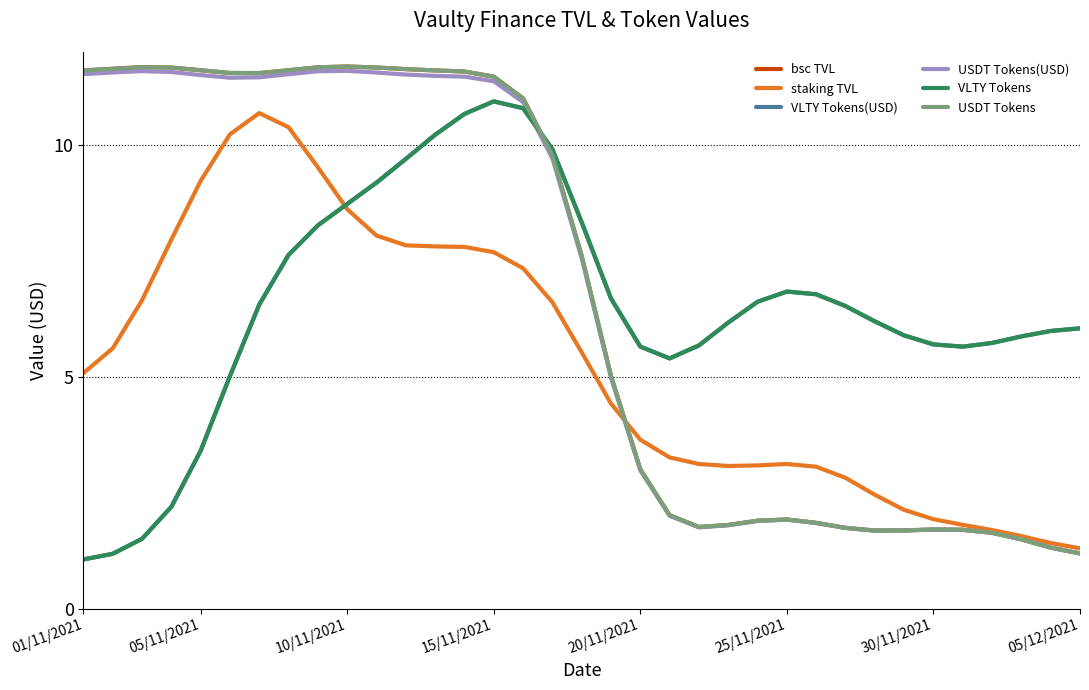

Does the chart have visible grid lines?

No